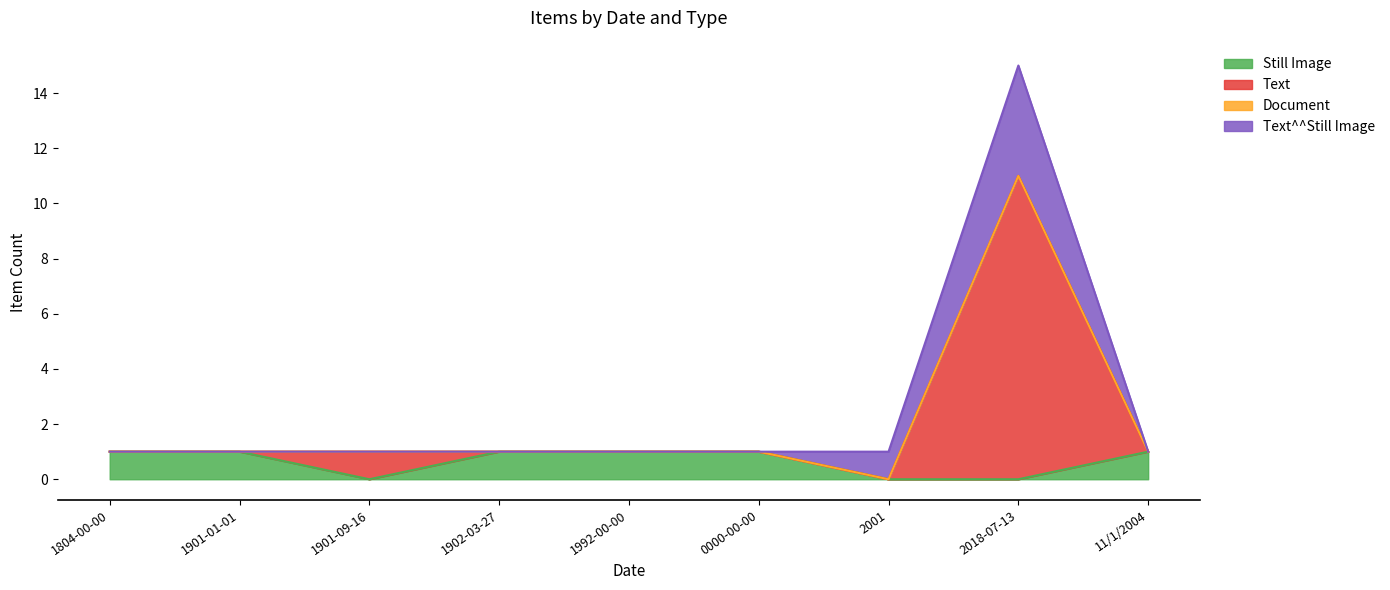

What is the total value across all series at 1902-03-27?

1